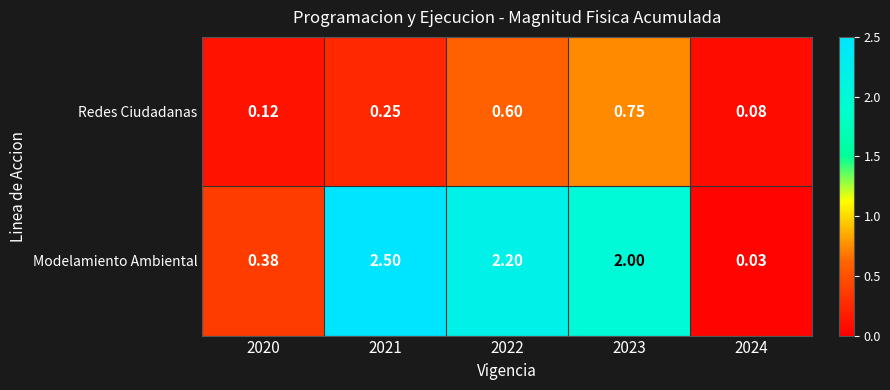

List the series in order of their overall mean, highest first.

Modelamiento Ambiental, Redes Ciudadanas